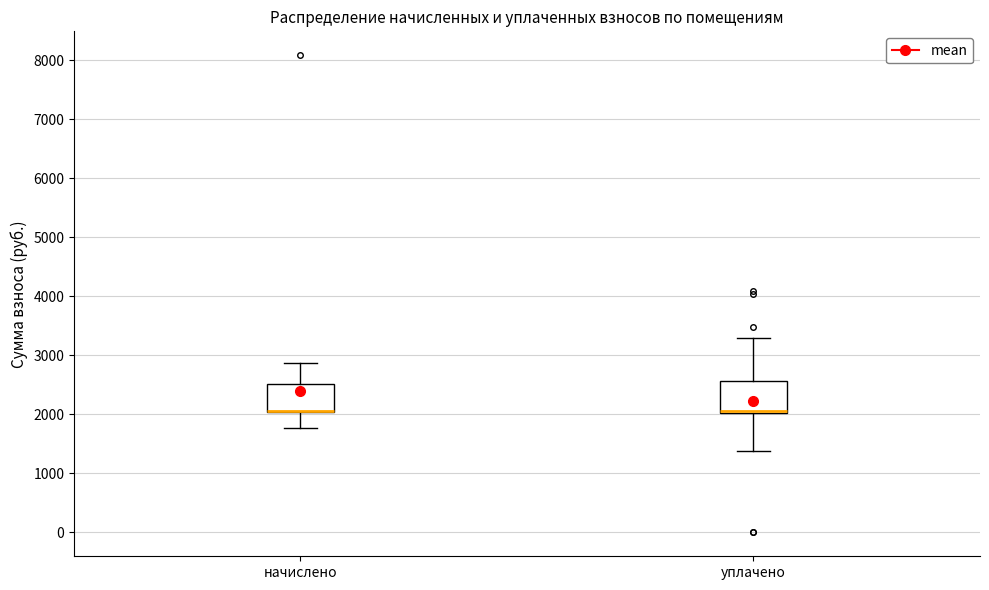

Where is the lower edge of the box for уплачено on the y-axis? The values are not printed on the chart, so give them approximately, as read against the axis.

2000